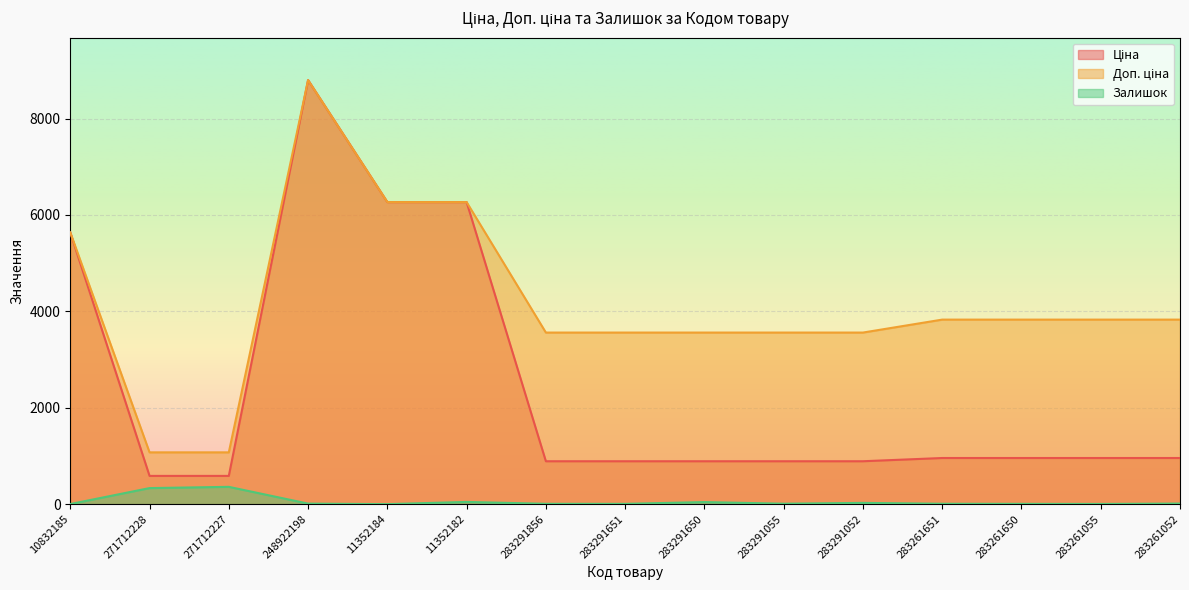

True or false: Ціна and Залишок cross at least once.

False